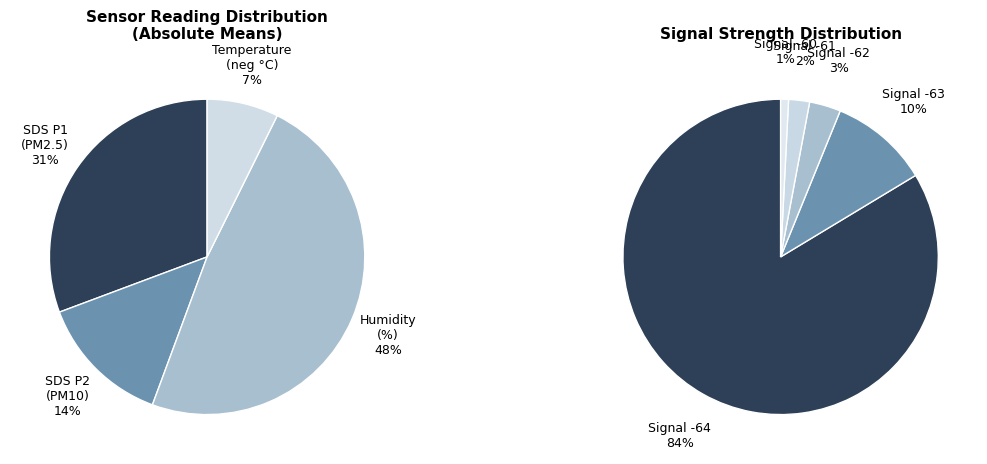

Which slice is the largest?

BME280_humidity